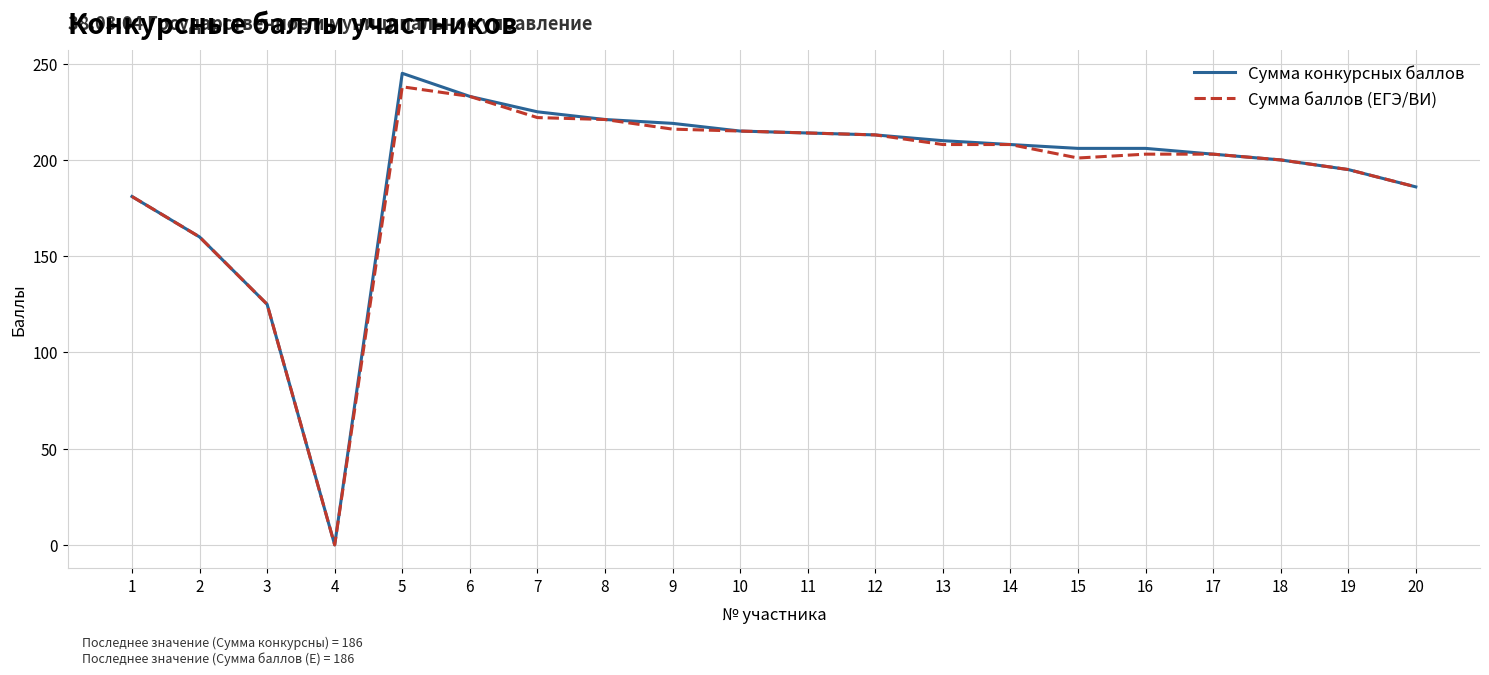

Which series has the widest spread of values?

Сумма конкурсных баллов